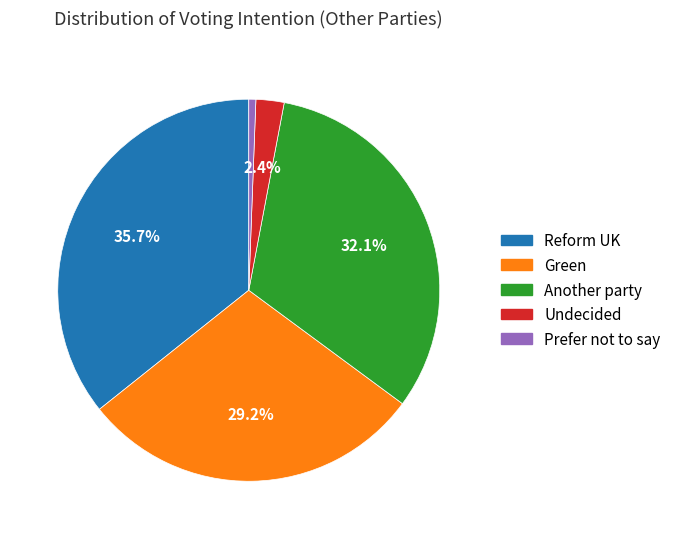

Does any single category account for the majority?

No